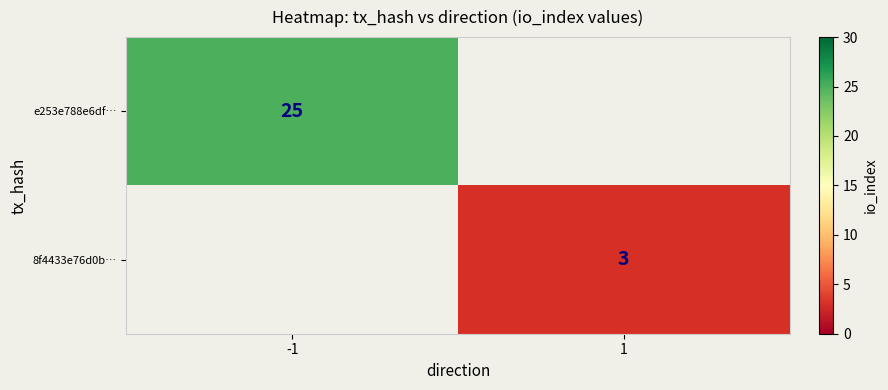

Is it true that 8f4433e76d0b… equals 3 at 1?

True